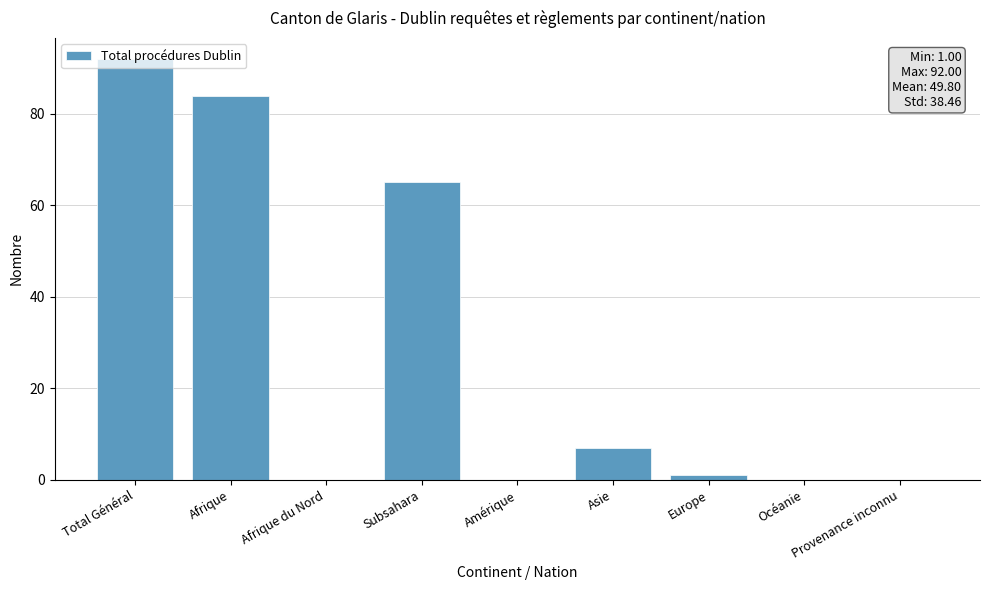

What is the difference between the values at Europe and Provenance inconnu?

1